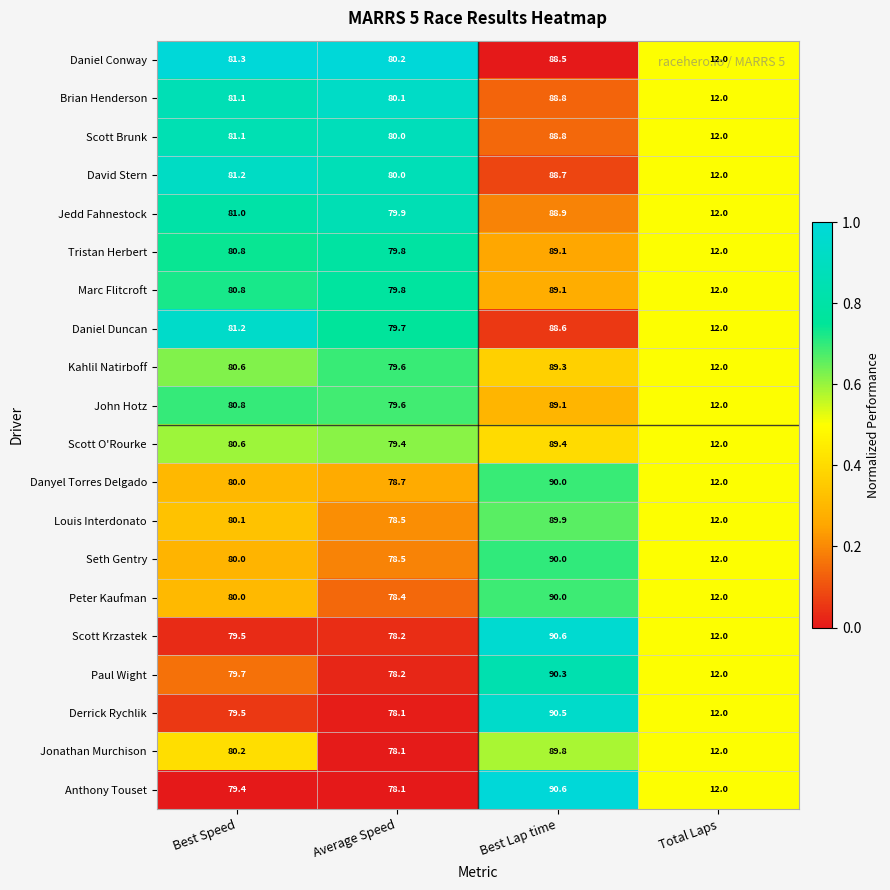

What is the highest value of the Seth Gentry series?

90.0